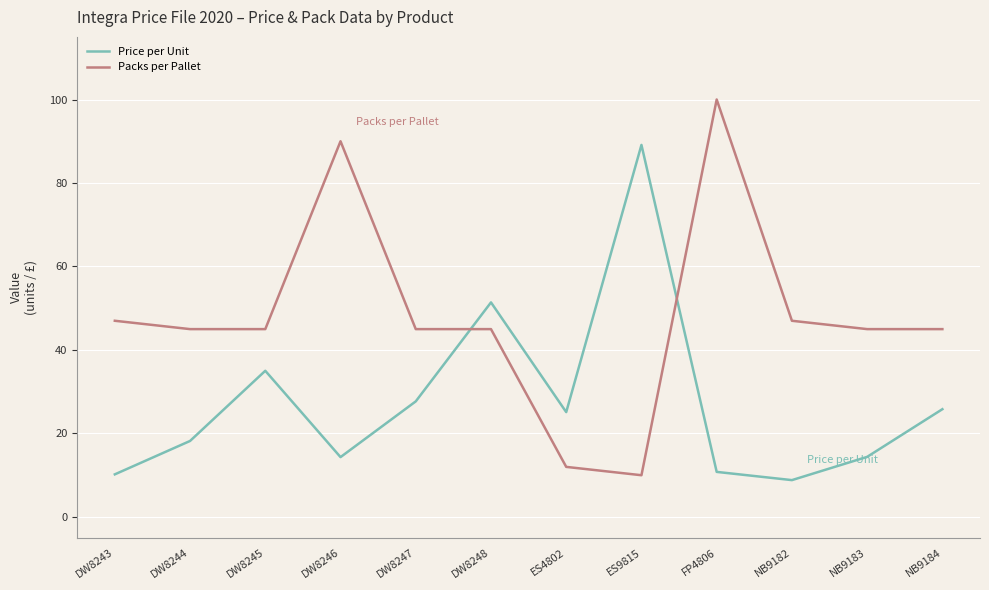

Is the value of Price per Unit at DW8246 greater than the value of Packs per Pallet at NB9182?

No